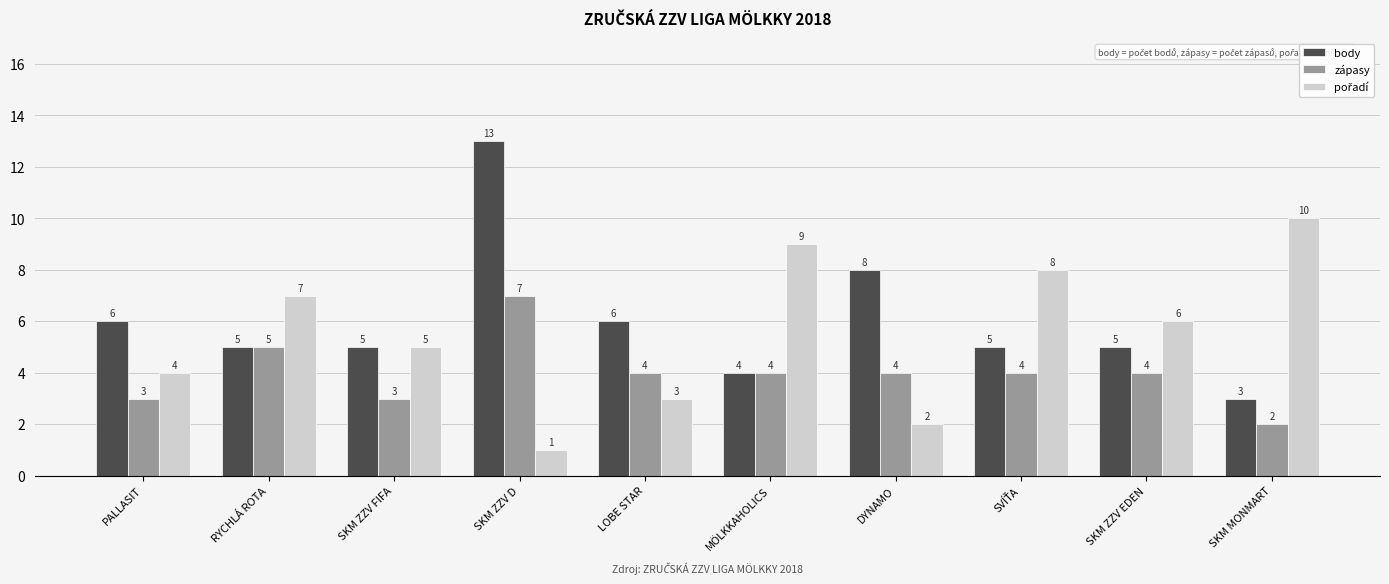

How many groups of bars are there?

10